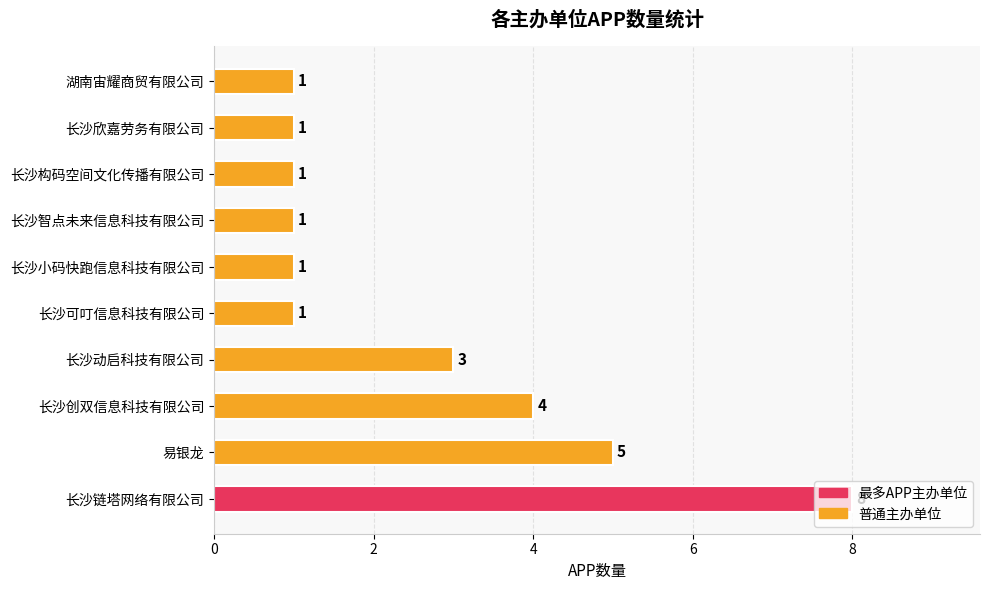

Approximately how many times larger is the value at 易银龙 compared to 长沙小码快跑信息科技有限公司?

5.0